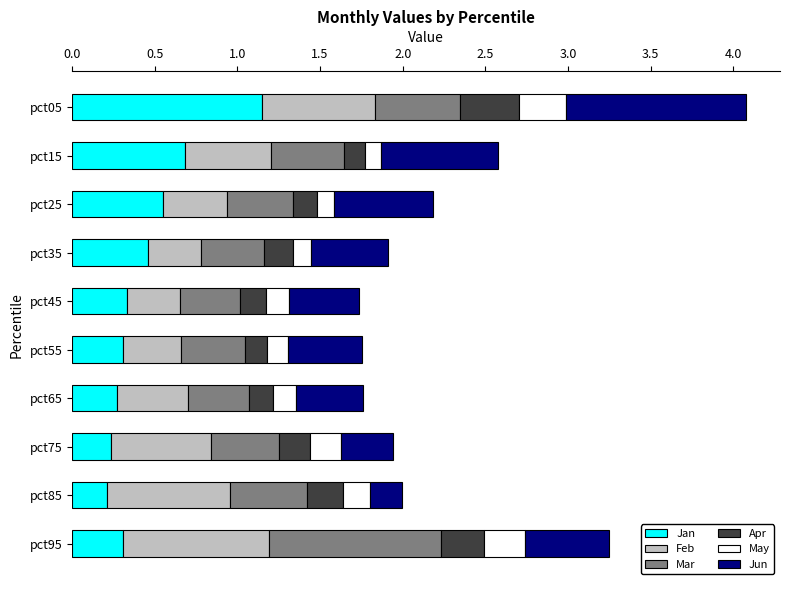

At which category is the sum across all series the highest?

pct05